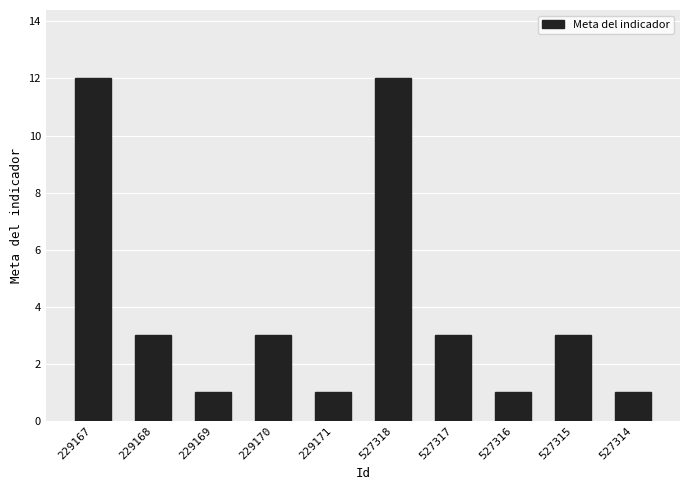

What is the difference between the maximum and second lowest values?

11